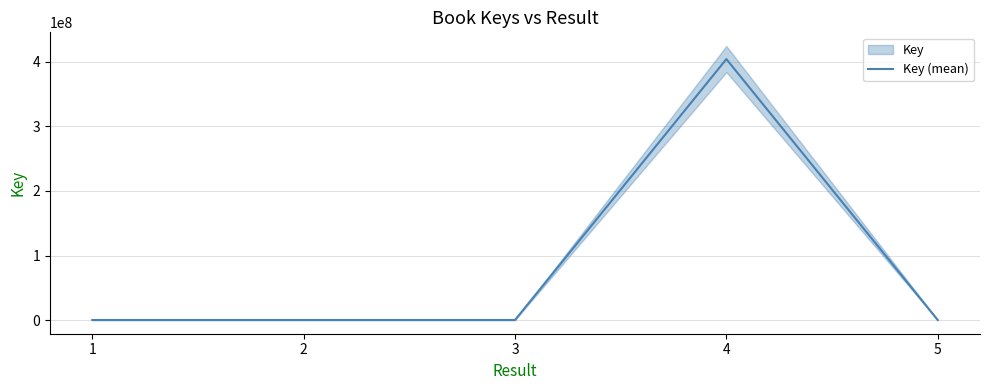

The value at 5 is 263296. True or false?

True